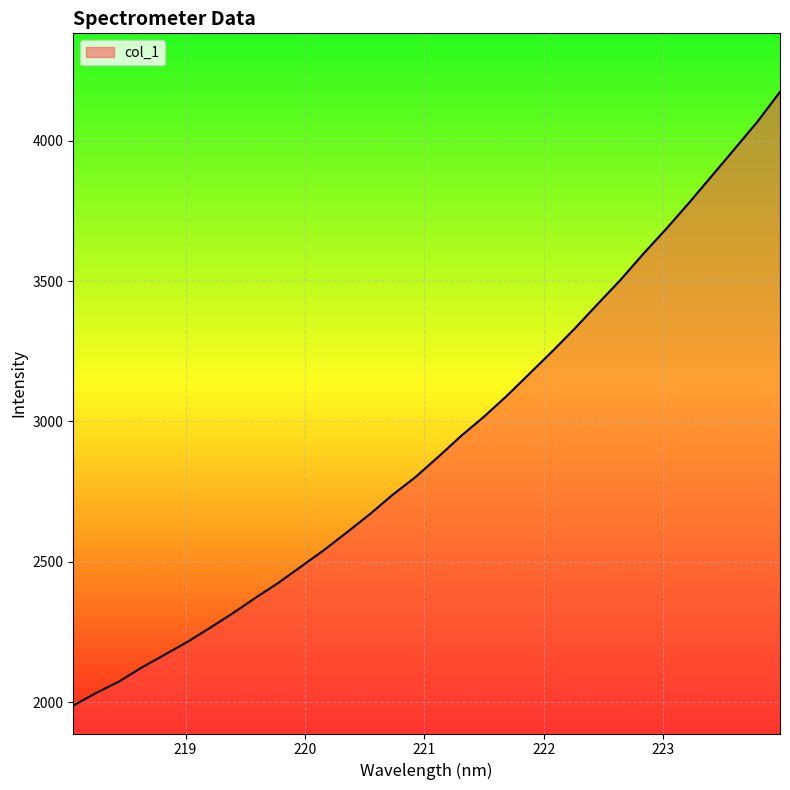

What is the greatest value displayed?

4174.1